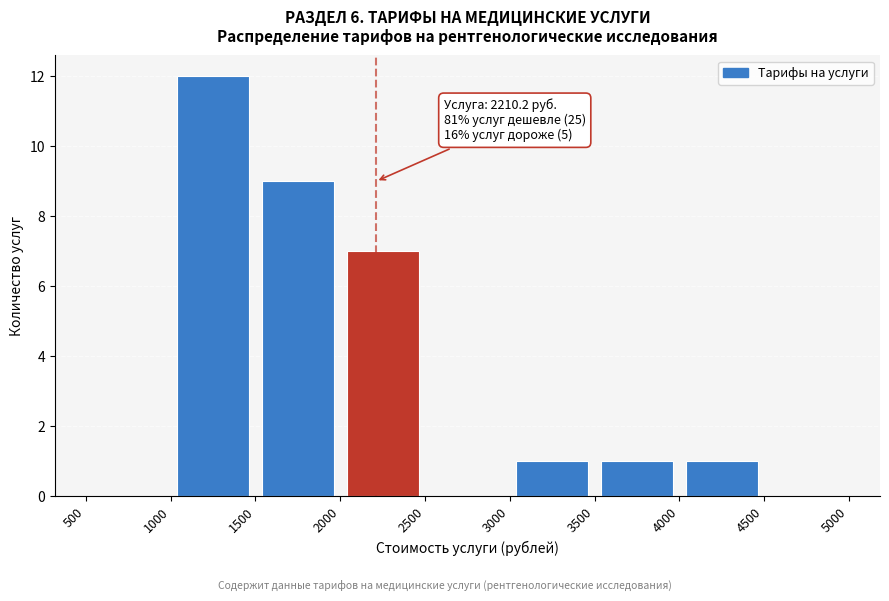

Which range on the x-axis has the tallest bar?

1000 to 1500